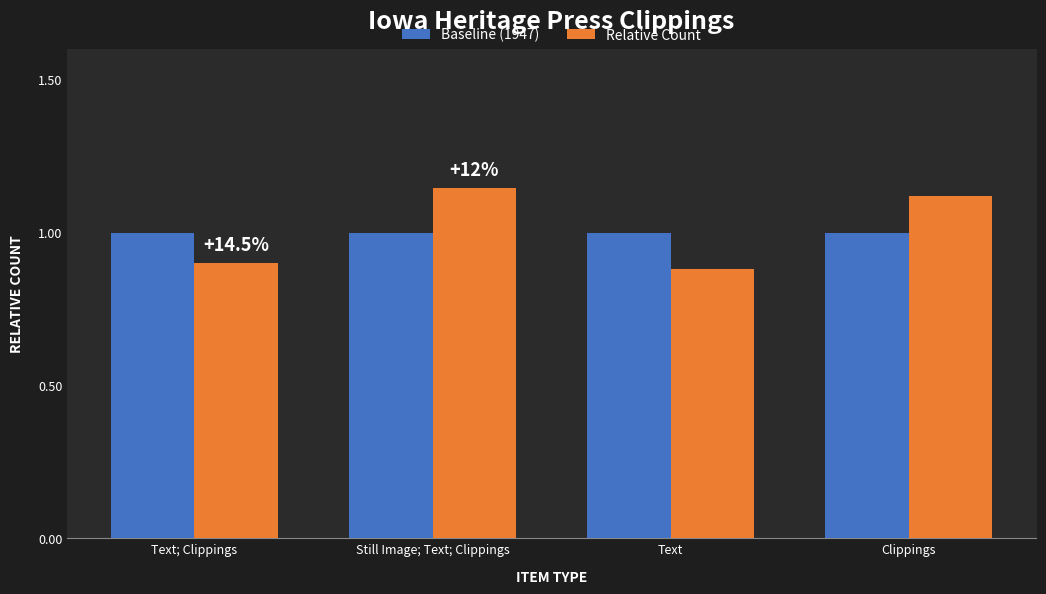

What is the maximum value for Baseline (1947)?

1.0